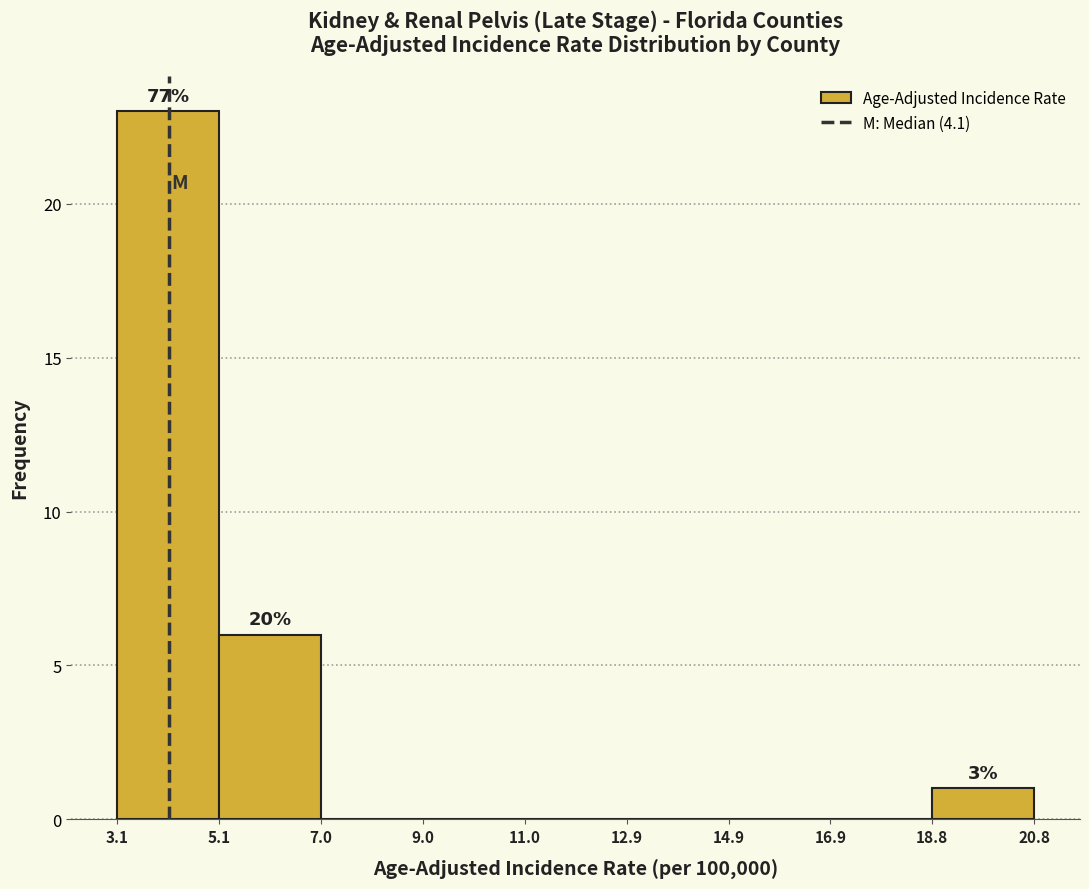

Over which range of the x-axis is the bar tallest?

3.1 to 5.1